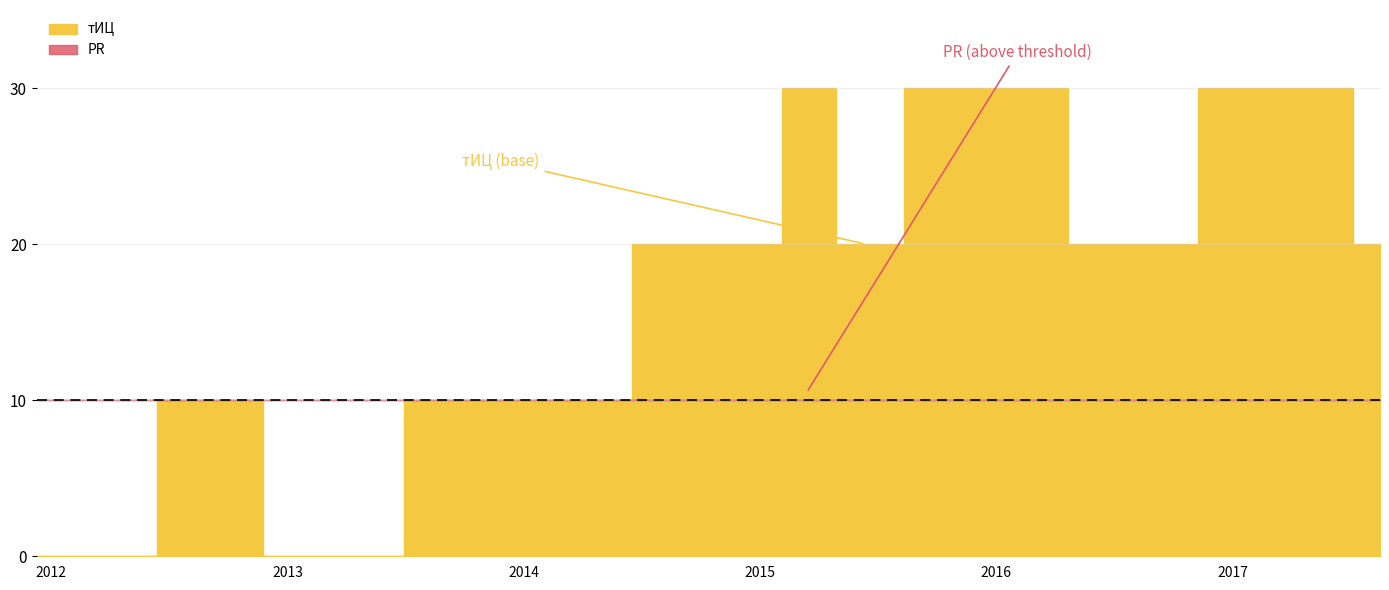

List the series in order of their peak value, lowest first.

PR, тИЦ